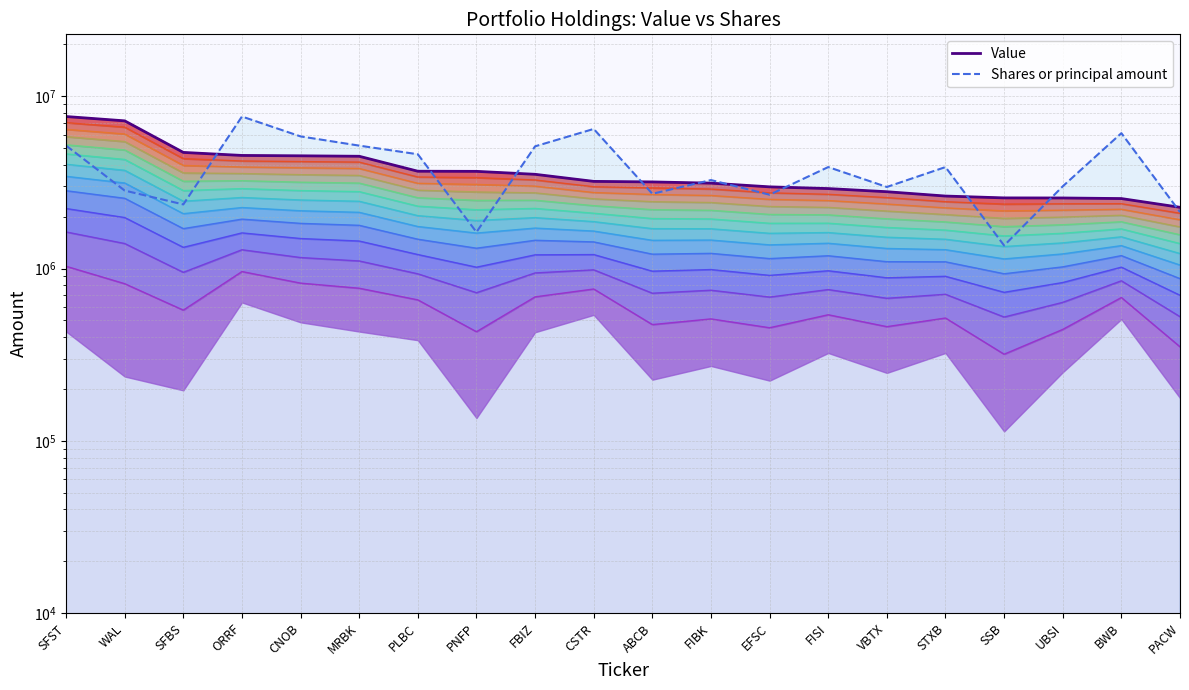

How many data points in Shares or principal amount are above 3882822?

10